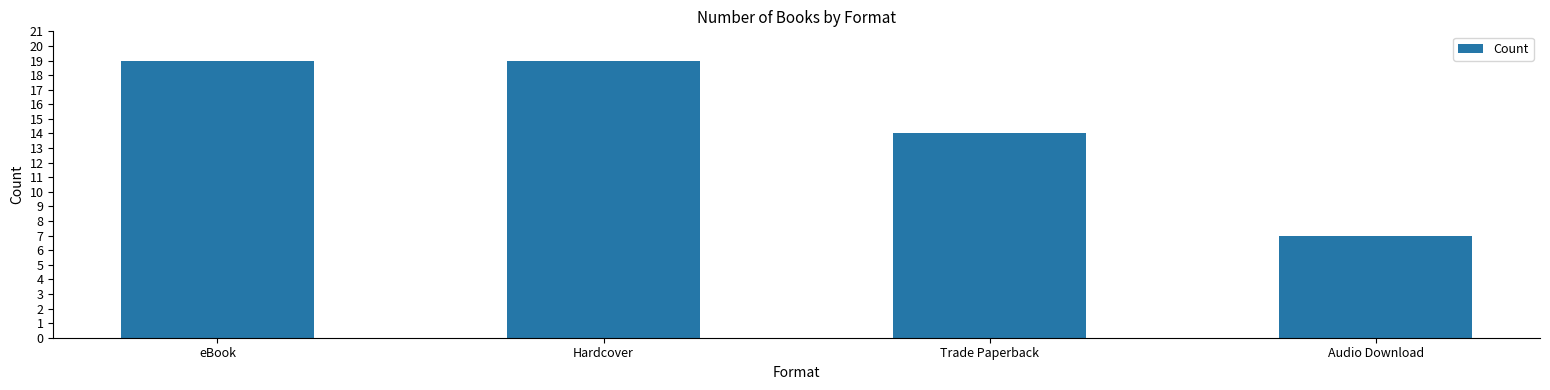

Are the bars horizontal?

No